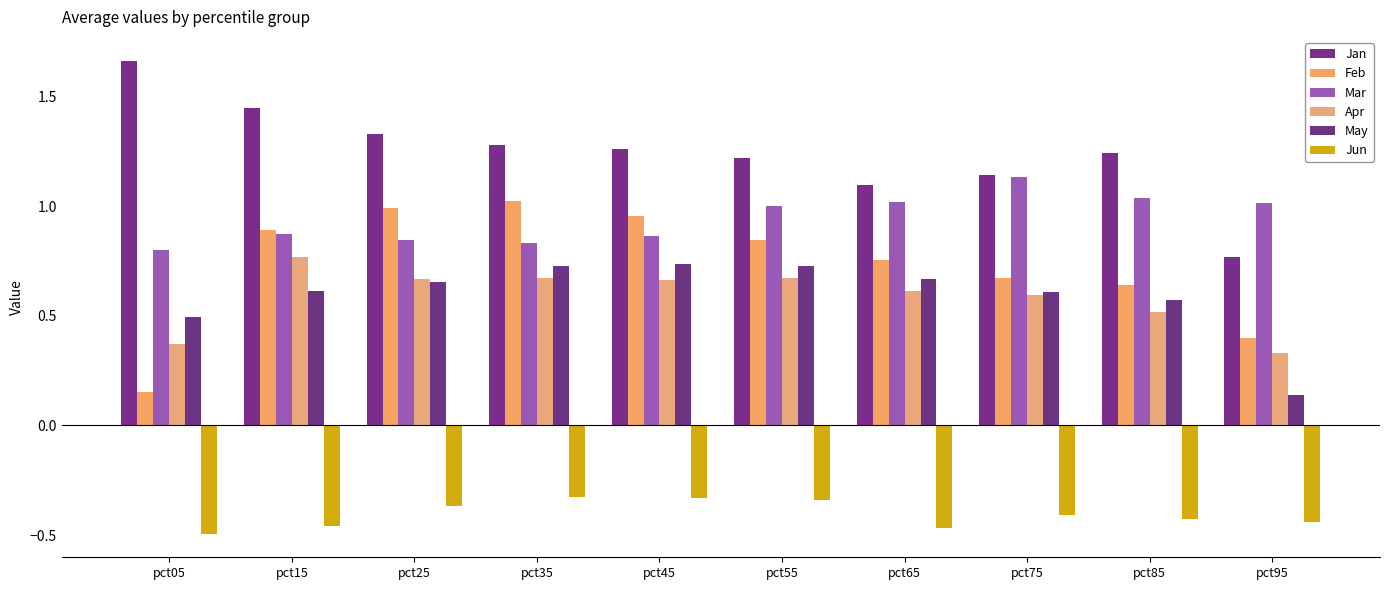

Rank the categories by Jun value from lowest to highest.

pct05, pct65, pct15, pct95, pct85, pct75, pct25, pct55, pct45, pct35